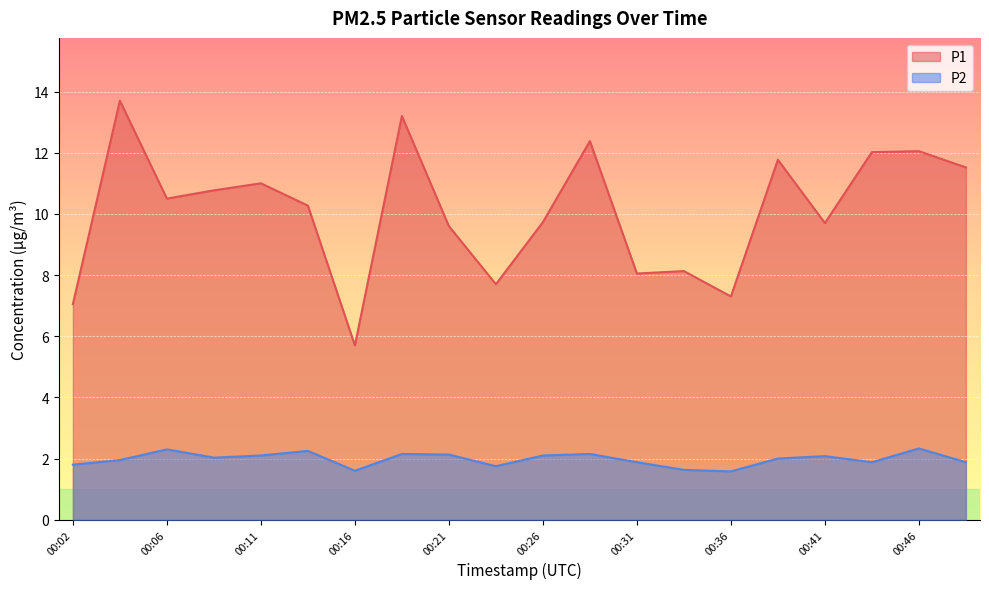

At which label does P1 first exceed 10?

00:04